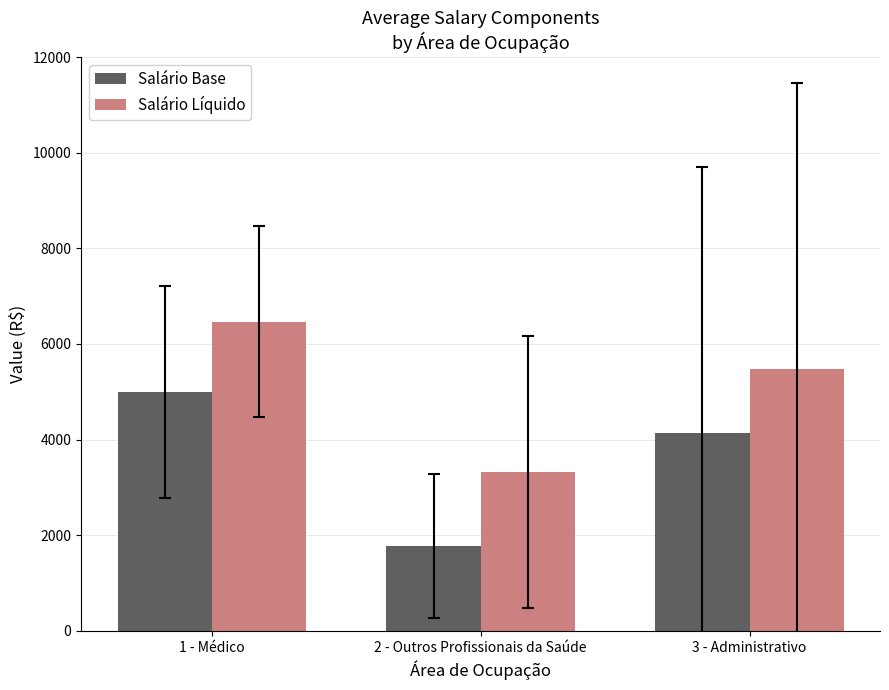

At which label does Salário Líquido reach its minimum?

2 - Outros Profissionais da Saúde